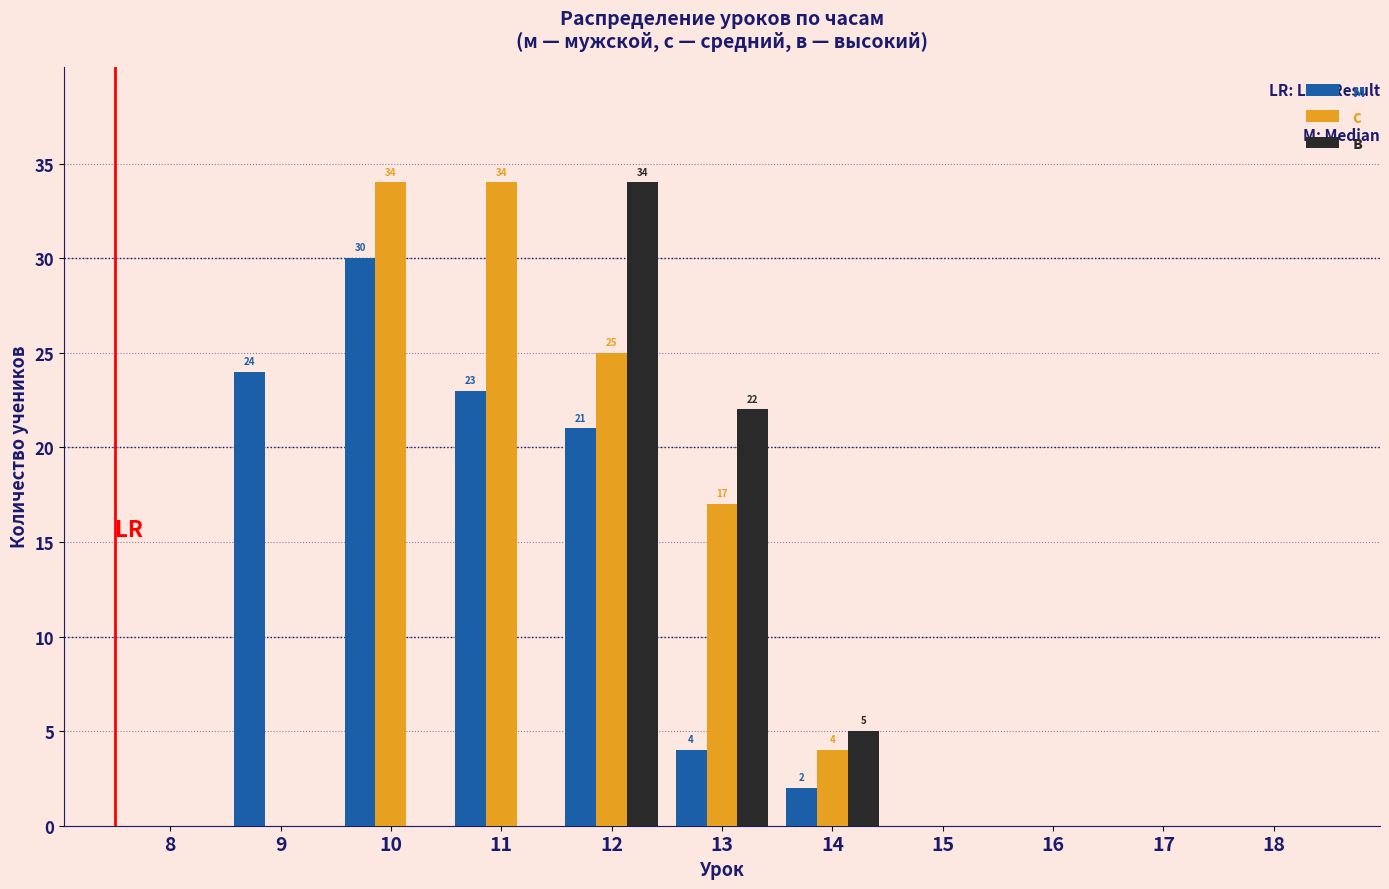

Reading left to right, transcribe all the data shown in this chart.

м: 8=0	9=24	10=30	11=23	12=21	13=4	14=2	15=0	16=0	17=0	18=0
с: 8=0	9=0	10=34	11=34	12=25	13=17	14=4	15=0	16=0	17=0	18=0
в: 8=0	9=0	10=0	11=0	12=34	13=22	14=5	15=0	16=0	17=0	18=0